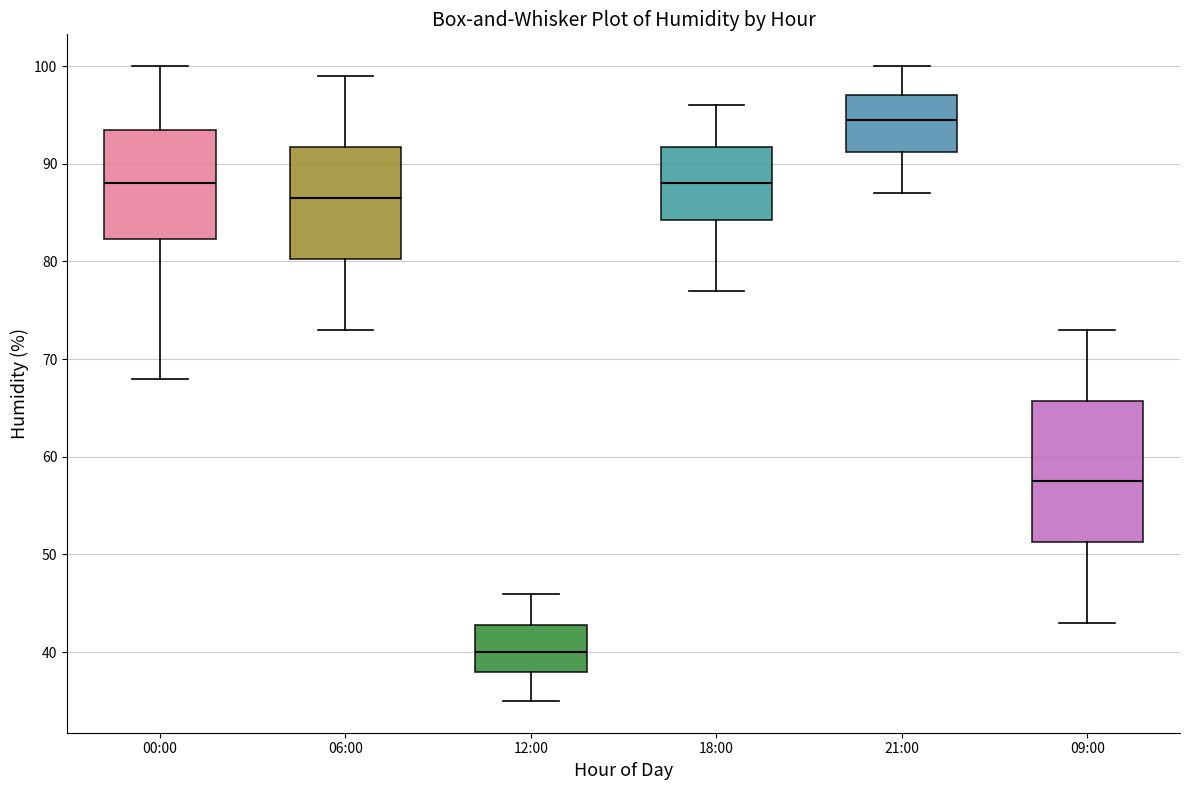

Reading left to right, read every box against the y-axis: the position of its median line, the range the box covers, and the ends of its whiskers. The values are not printed on the chart, so give them approximately, as read against the axis.

00:00: median 88, box 82 to 94, whiskers 68 to 100
06:00: median 87, box 80 to 92, whiskers 73 to 99
12:00: median 40, box 38 to 43, whiskers 35 to 46
18:00: median 88, box 84 to 92, whiskers 77 to 96
21:00: median 95, box 91 to 97, whiskers 87 to 100
09:00: median 58, box 51 to 66, whiskers 43 to 73